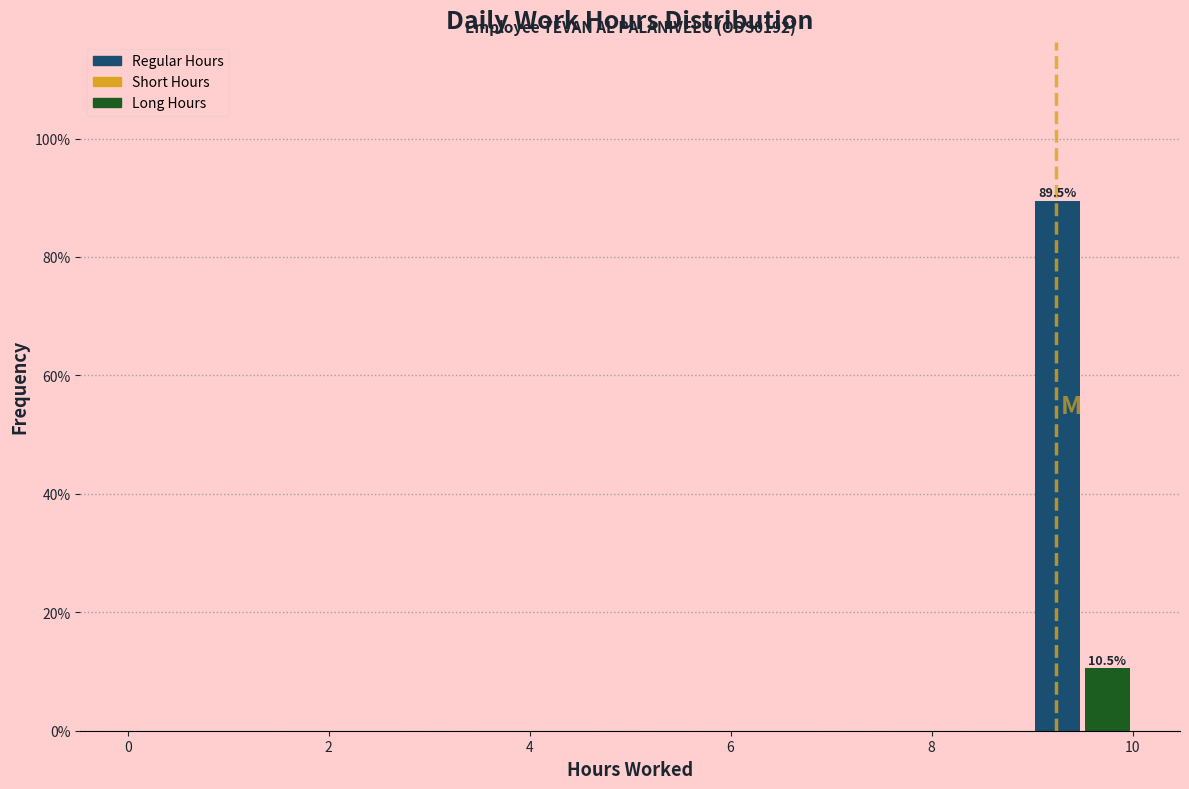

Around what value on the x-axis is the tallest bar? Give the approximate position of its centre, as read against the axis.

9.2